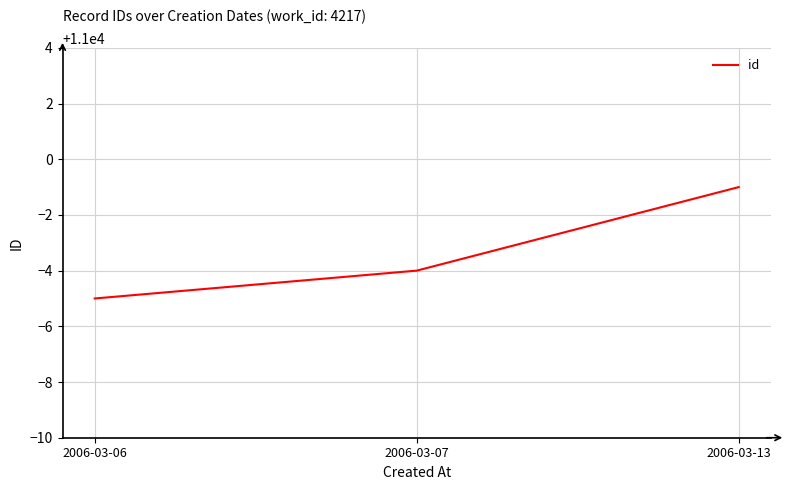

What is the difference between the values at 2006-03-07 and 2006-03-13?

3